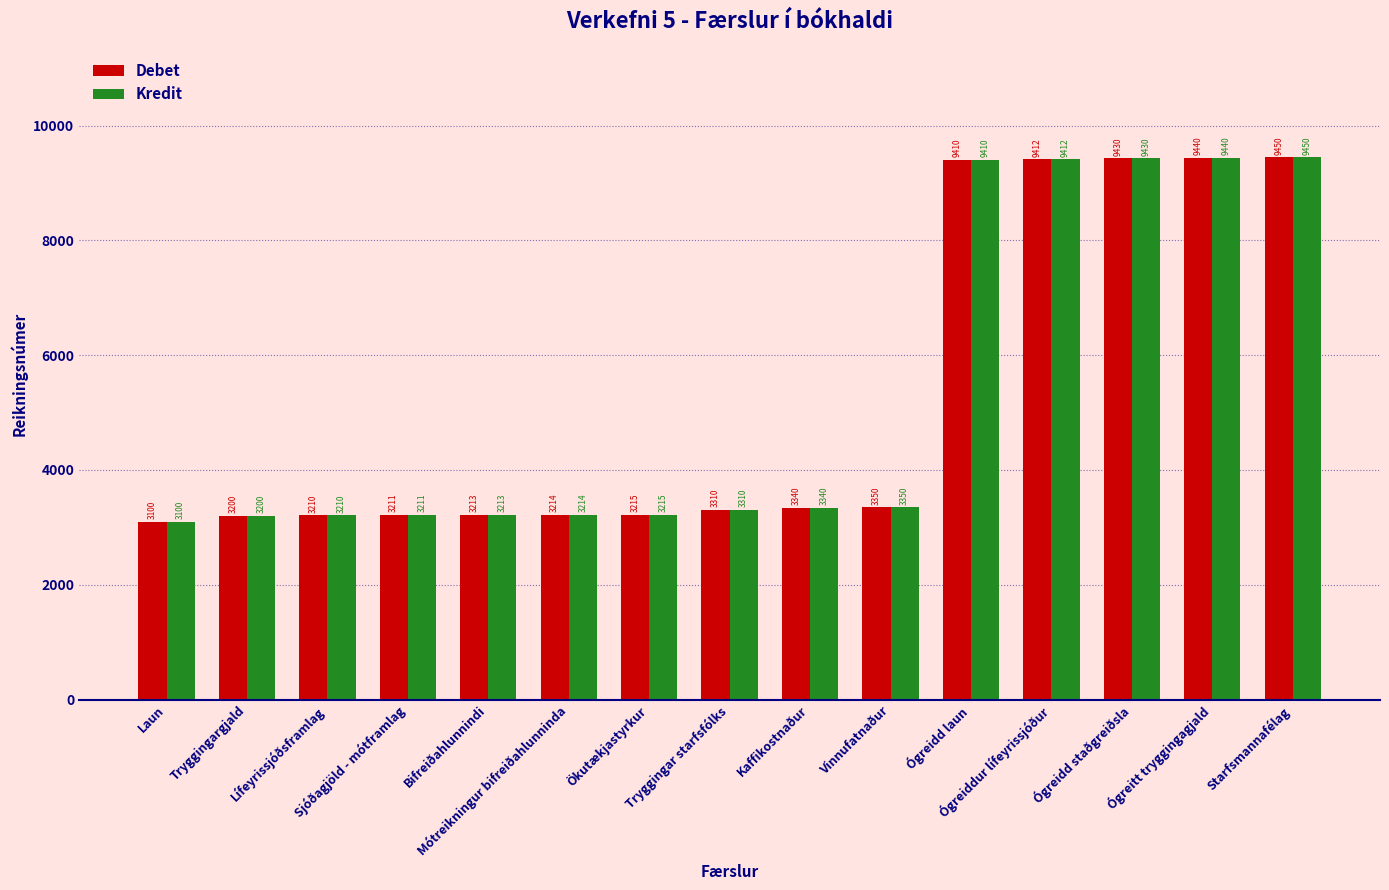

True or false: Debet has a value of 2190 at Vinnufatnaður.

False